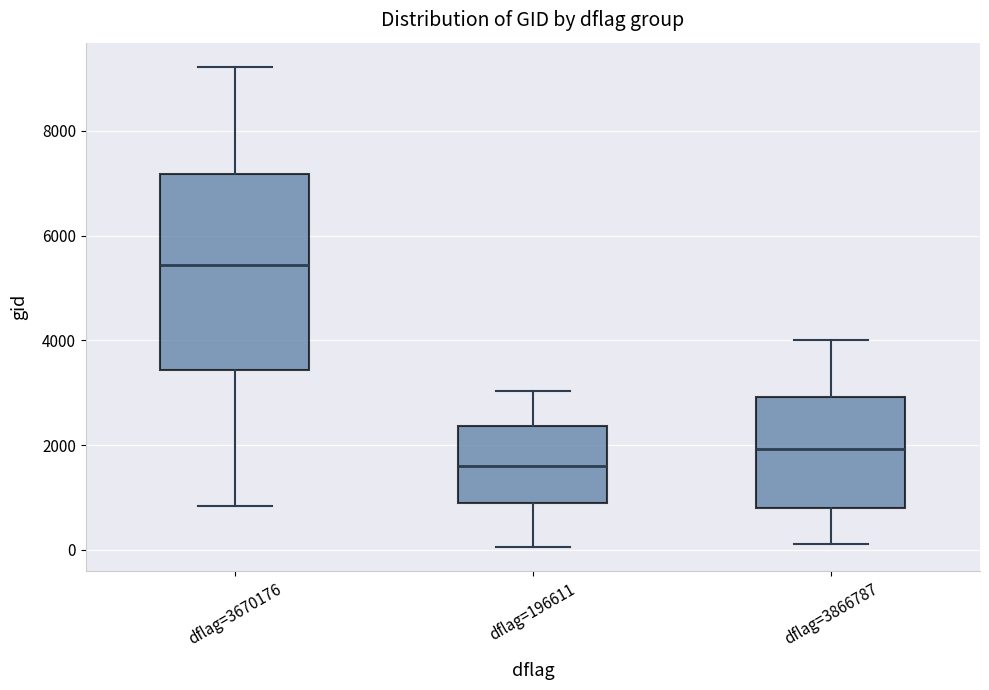

Reading left to right, transcribe this box plot: for each box, give where its median line is, the range the box spans, and where its two whiskers end, as read against the y-axis. The values are not printed on the chart, so give them approximately, as read against the axis.

dflag=3670176: median 5400, box 3400 to 7200, whiskers 800 to 9200
dflag=196611: median 1600, box 800 to 2400, whiskers 0 to 3000
dflag=3866787: median 2000, box 800 to 3000, whiskers 200 to 4000